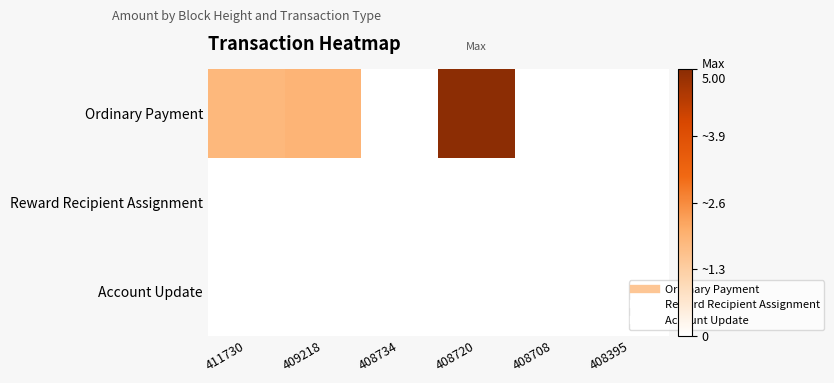

Which series has the largest total across all categories?

Ordinary Payment